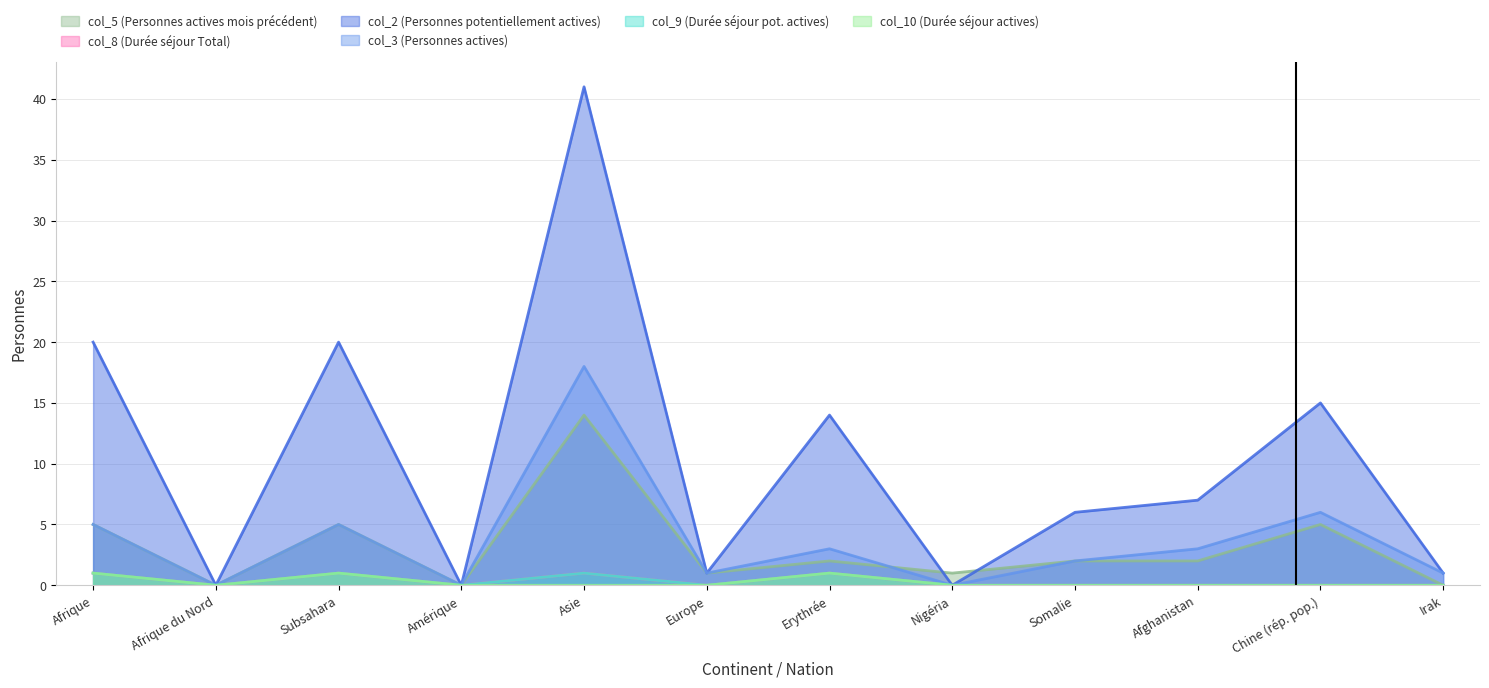

List the labels in order of col_2 (Personnes potentiellement actives) value, largest first.

Asie, Afrique, Subsahara, Chine (rép. pop.), Erythrée, Afghanistan, Somalie, Europe, Irak, Afrique du Nord, Amérique, Nigéria